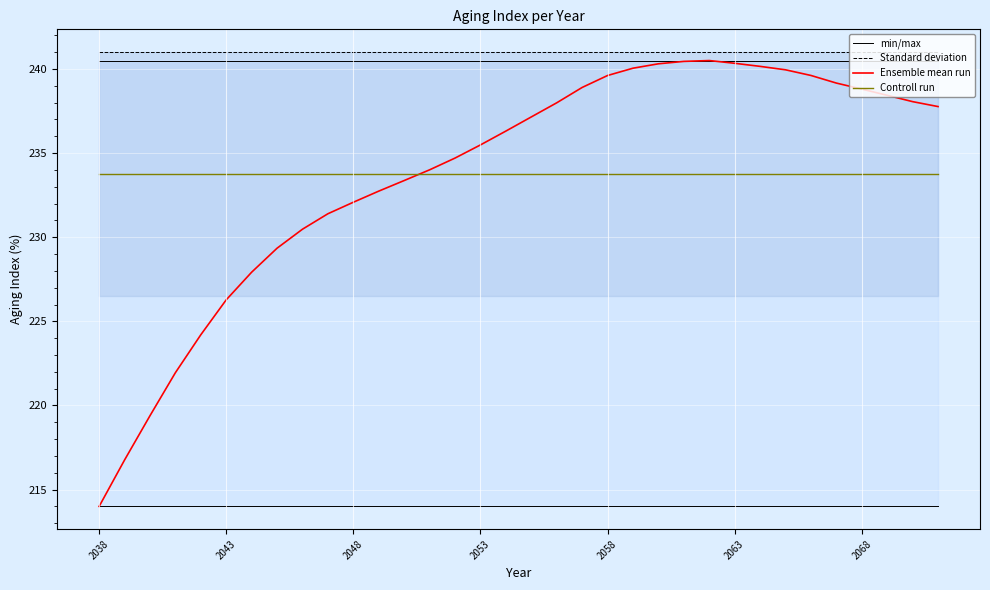

What are all the series names shown in the legend?

min/max, Standard deviation, Ensemble mean run, Controll run